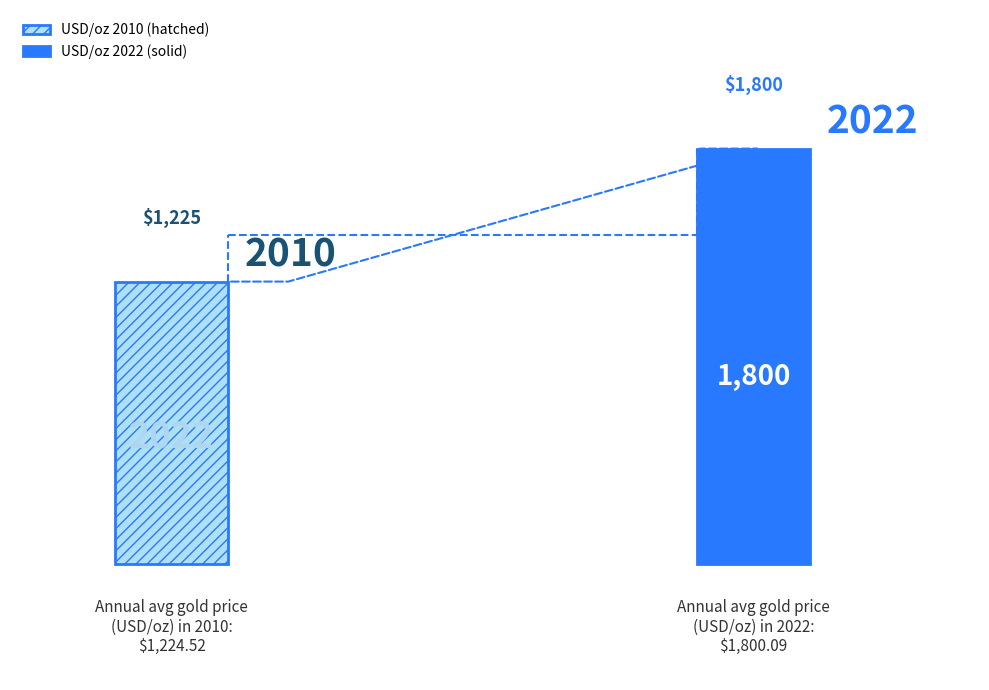

At which category does the chart reach its peak across all series?

2022